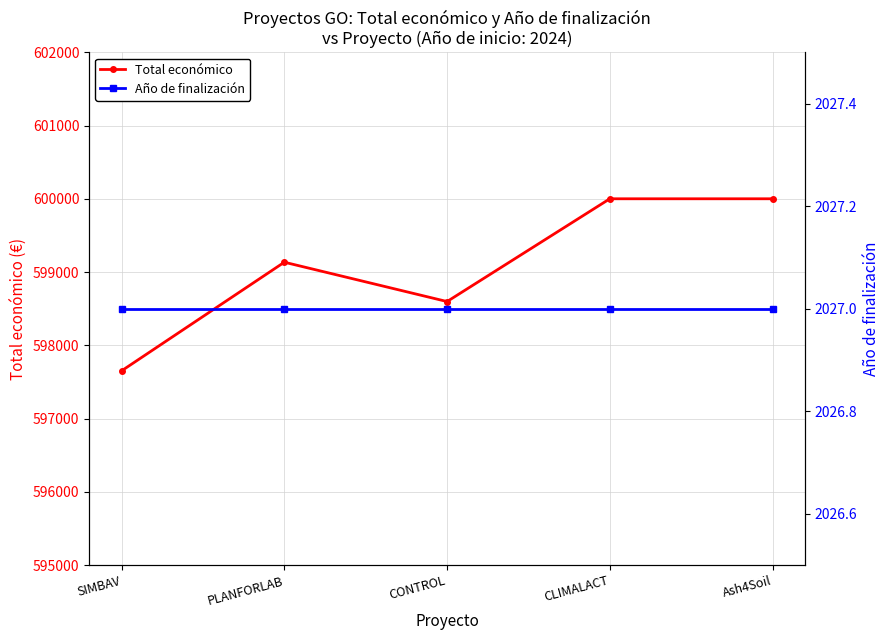

At which category does Total económico reach its first local valley?

CONTROL